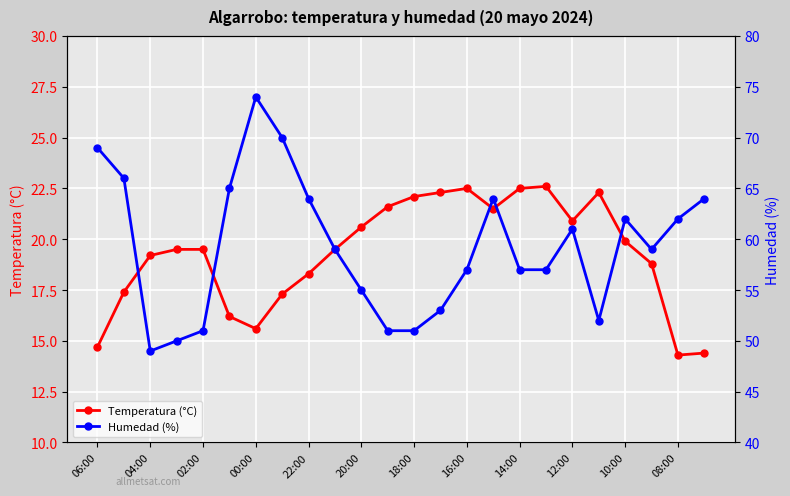

Which series has the largest total across all categories?

Humedad (%)